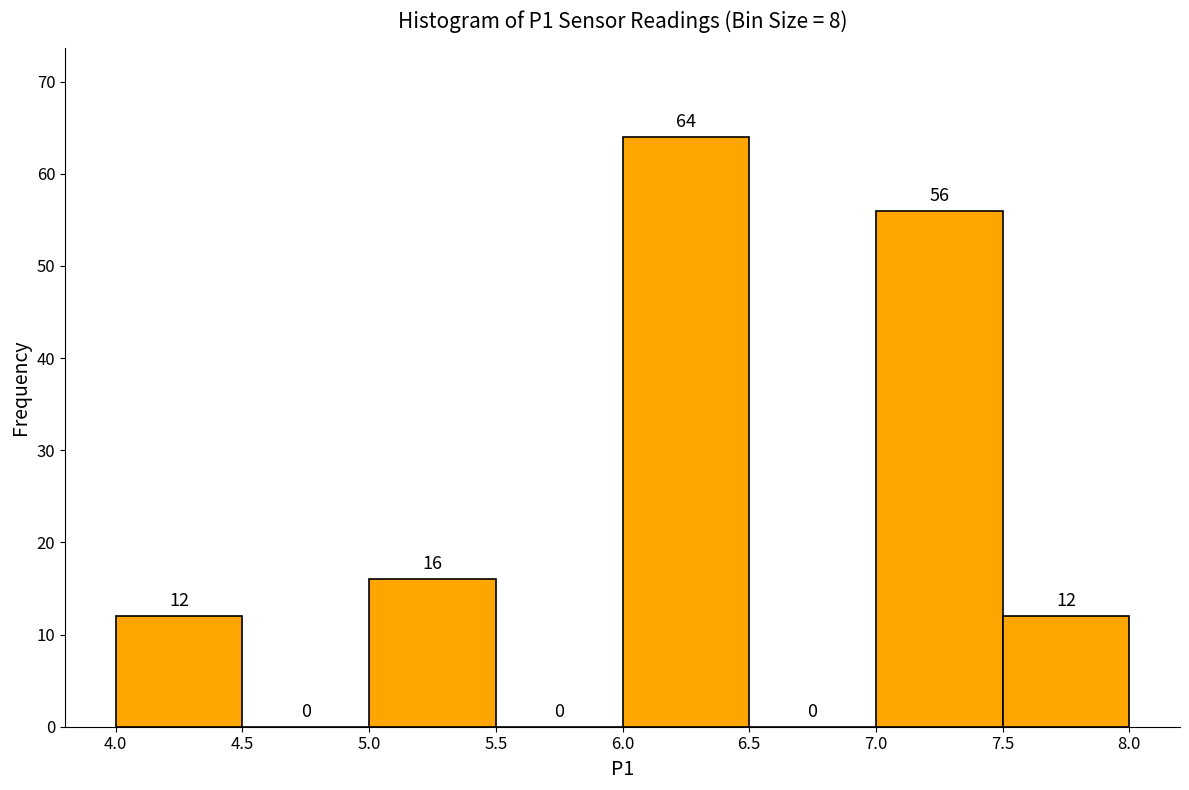

Reading left to right, list every bar in this chart as the range it spans on the x-axis followed by its height.

4.0 to 4.5: 12
4.5 to 5.0: 0
5.0 to 5.5: 16
5.5 to 6.0: 0
6.0 to 6.5: 64
6.5 to 7.0: 0
7.0 to 7.5: 56
7.5 to 8.0: 12